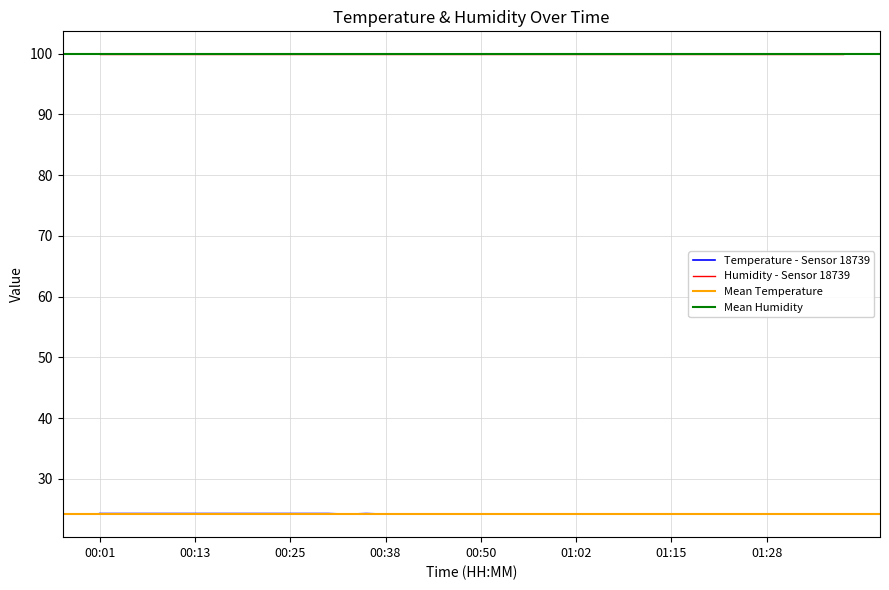

Reading left to right, extract all data points from this chart.

00:01=24.3	00:03=24.3	00:06=24.3	00:08=24.3	00:11=24.3	00:13=24.3	00:15=24.3	00:18=24.3	00:20=24.3	00:23=24.3	00:25=24.3	00:28=24.3	00:30=24.3	00:33=24.2	00:35=24.3	00:38=24.2	00:40=24.2	00:43=24.2	00:45=24.2	00:47=24.2	00:50=24.2	00:52=24.2	00:55=24.2	00:57=24.2	01:00=24.2	01:02=24.2	01:05=24.2	01:07=24.2	01:10=24.2	01:13=24.2	01:15=24.2	01:18=24.2	01:20=24.2	01:23=24.2	01:26=24.2	01:28=24.2	01:31=24.2	01:33=24.2	01:36=24.2	01:38=24.2